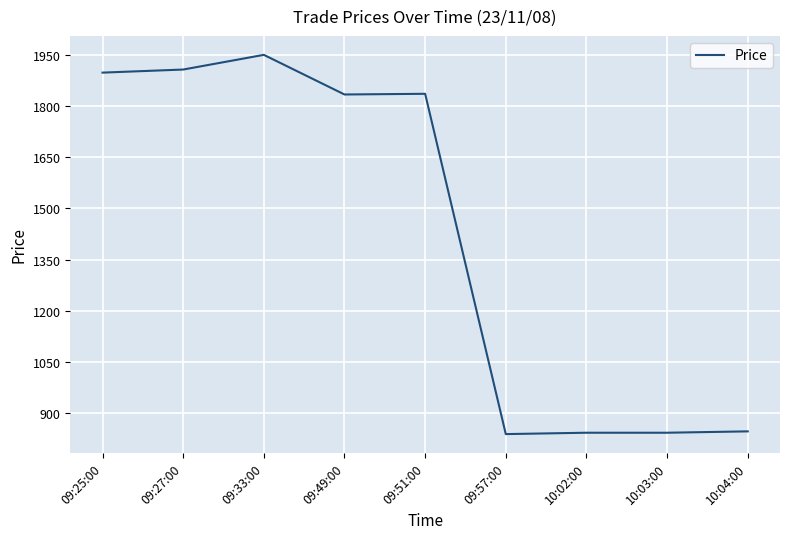

The chart shows a value of 843 at 10:02:00. True or false?

True